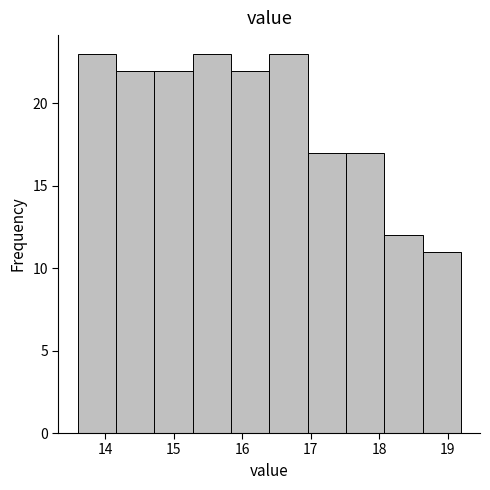

Reading left to right, list every bar in this chart as the range it spans on the x-axis followed by its height. Neither the bar edges nor the heights are printed on the chart, so give them approximately, as read against the axes.

13.6 to 14.2: 23
14.2 to 14.7: 22
14.7 to 15.3: 22
15.3 to 15.8: 23
15.8 to 16.4: 22
16.4 to 17.0: 23
17.0 to 17.5: 17
17.5 to 18.1: 17
18.1 to 18.6: 12
18.6 to 19.2: 11